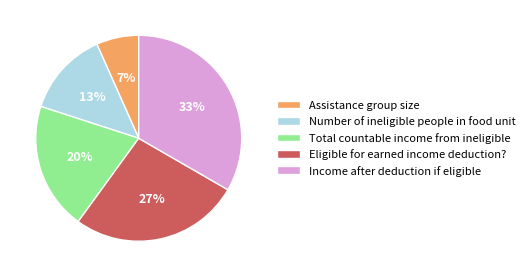

Which slice is the smallest?

Assistance group size